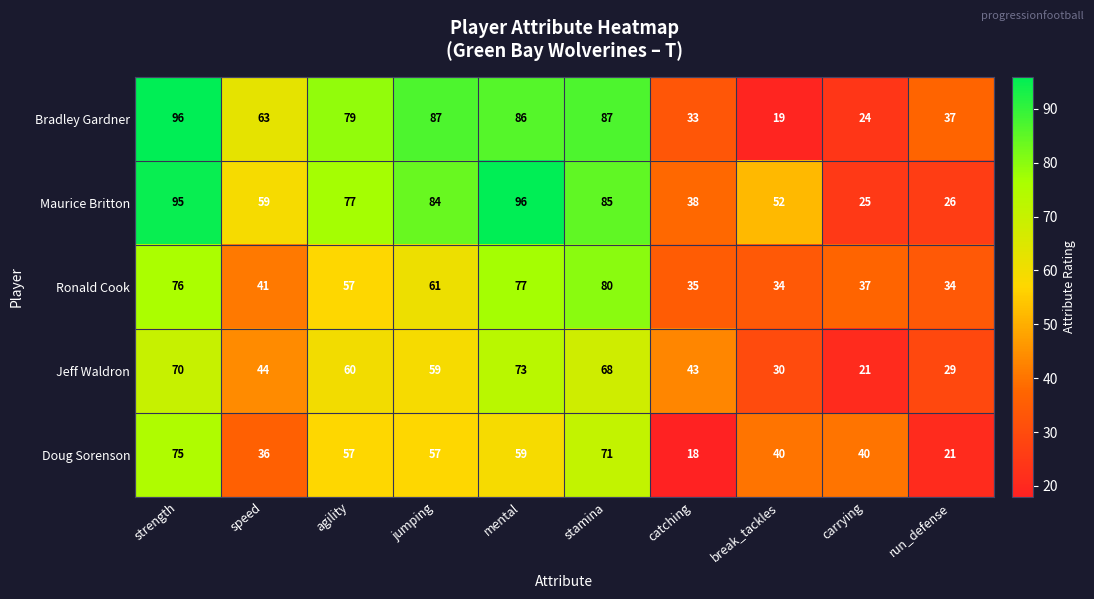

Is it true that Ronald Cook equals 103 at strength?

False